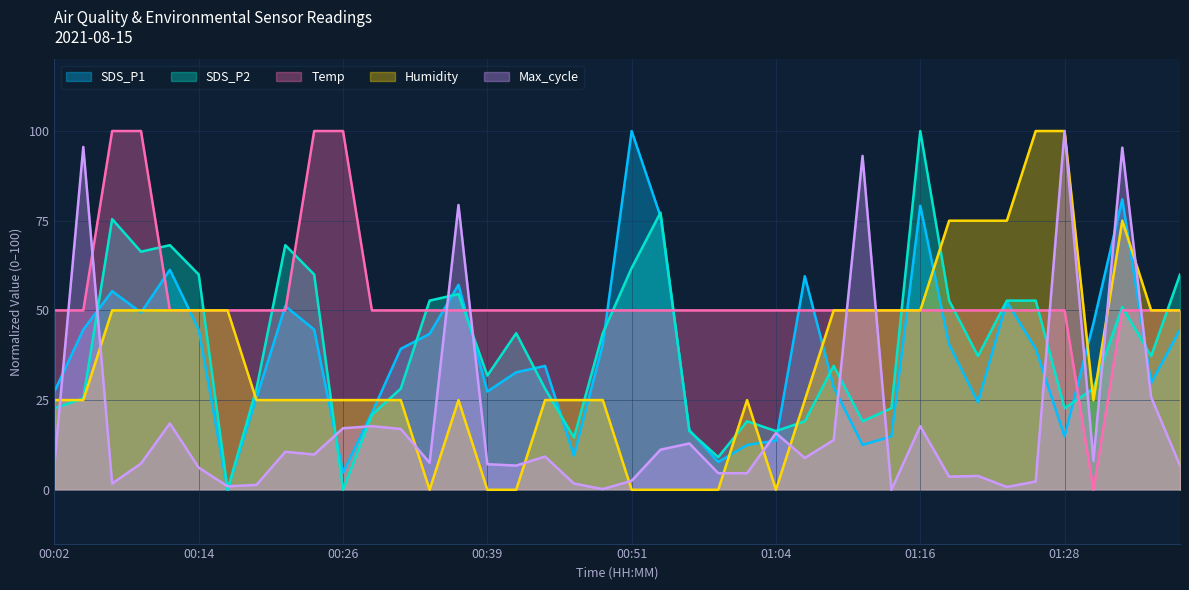

Where is the first local minimum for Humidity?

00:34